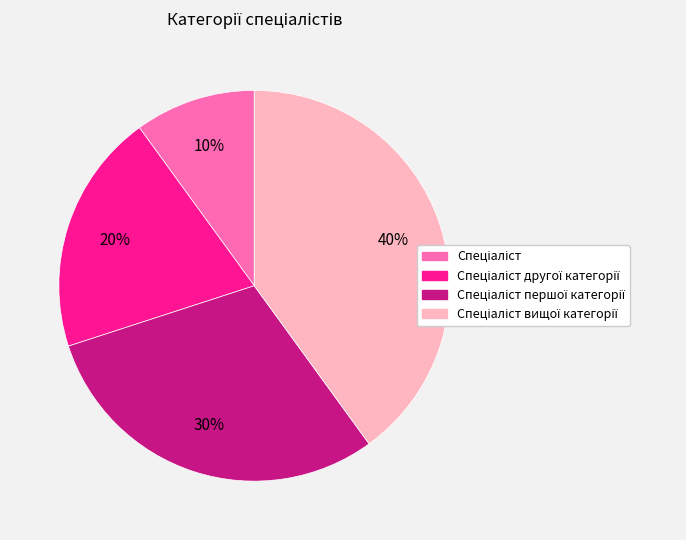

To the nearest percent, what is the difference between the largest and smallest slice percentages?

30%